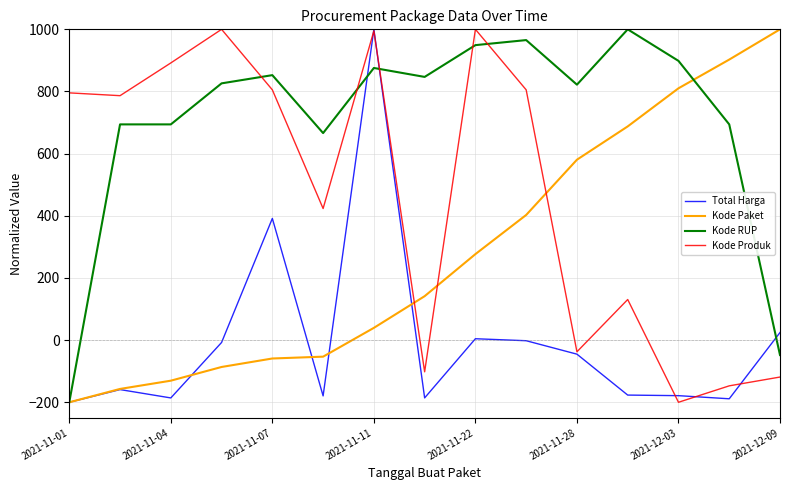

How many intersections are there between Kode RUP and Kode Produk?

5